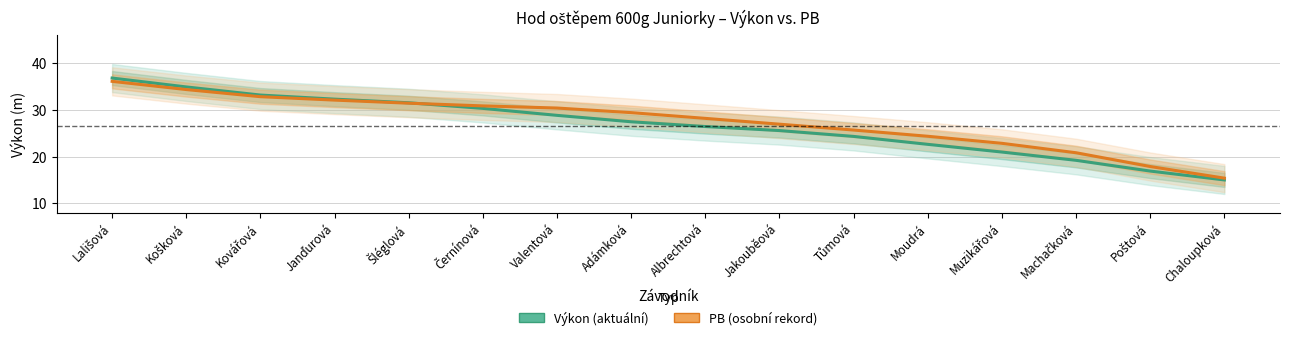

What is the spread (max minus min) of values at Valentová?

1.6